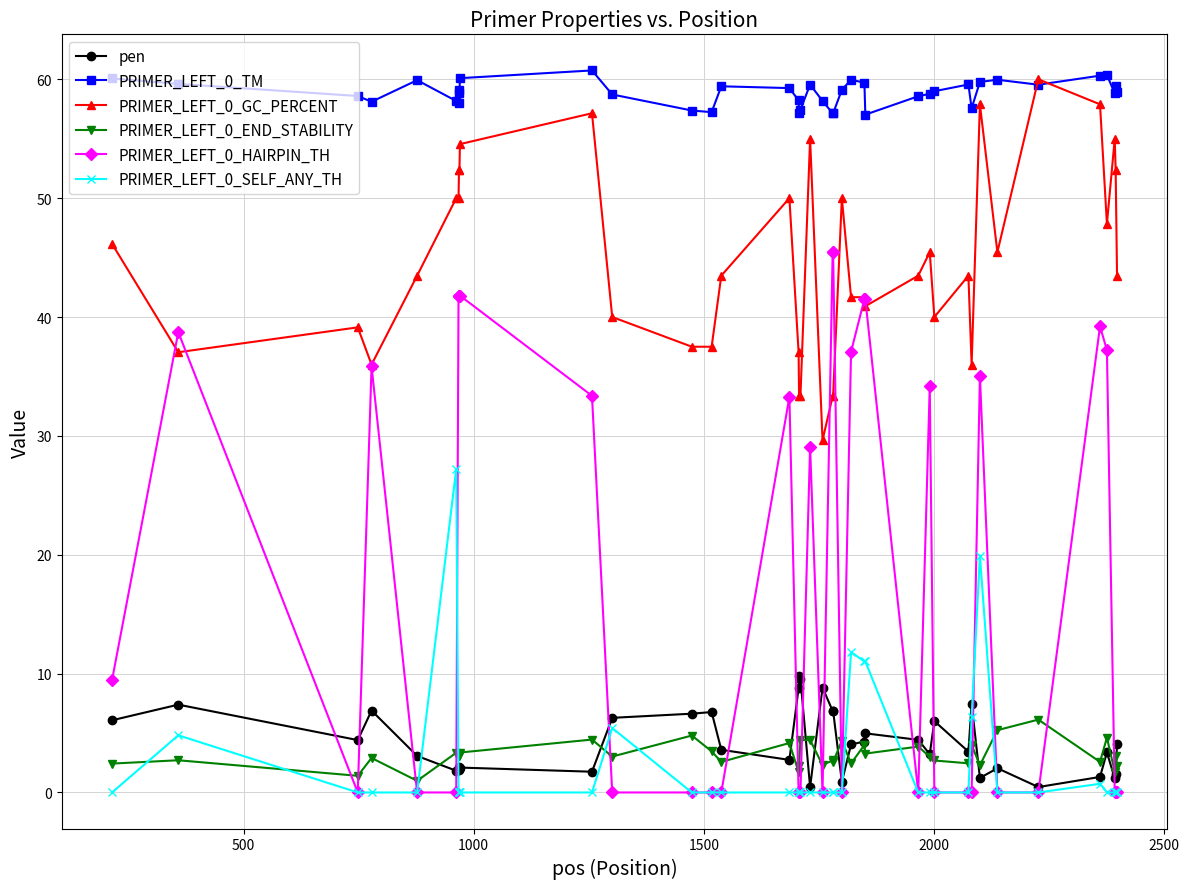

How many data points in PRIMER_LEFT_0_GC_PERCENT are above 43?

23